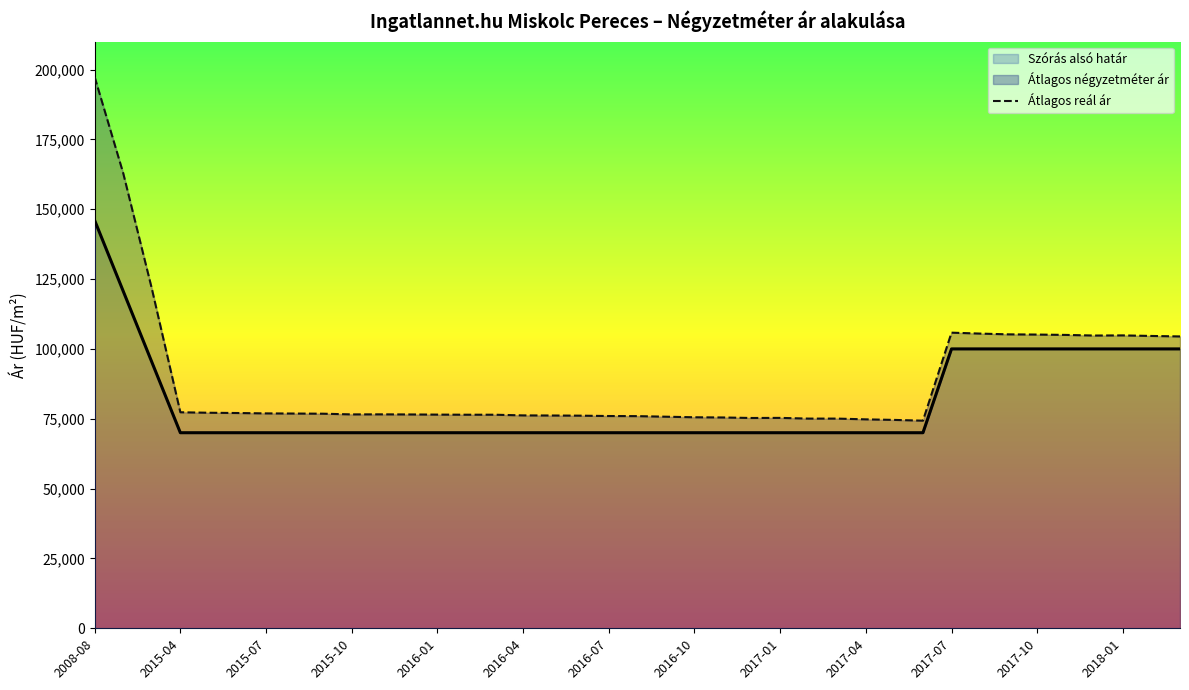

How many lines are shown in the chart?

1